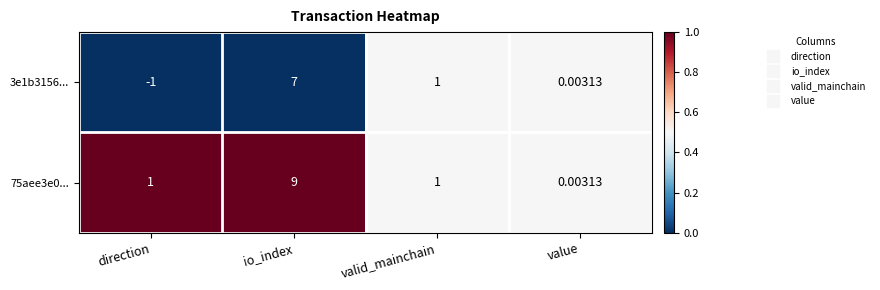

Is the value of 75aee3e0... at value greater than the value of 3e1b3156... at io_index?

No